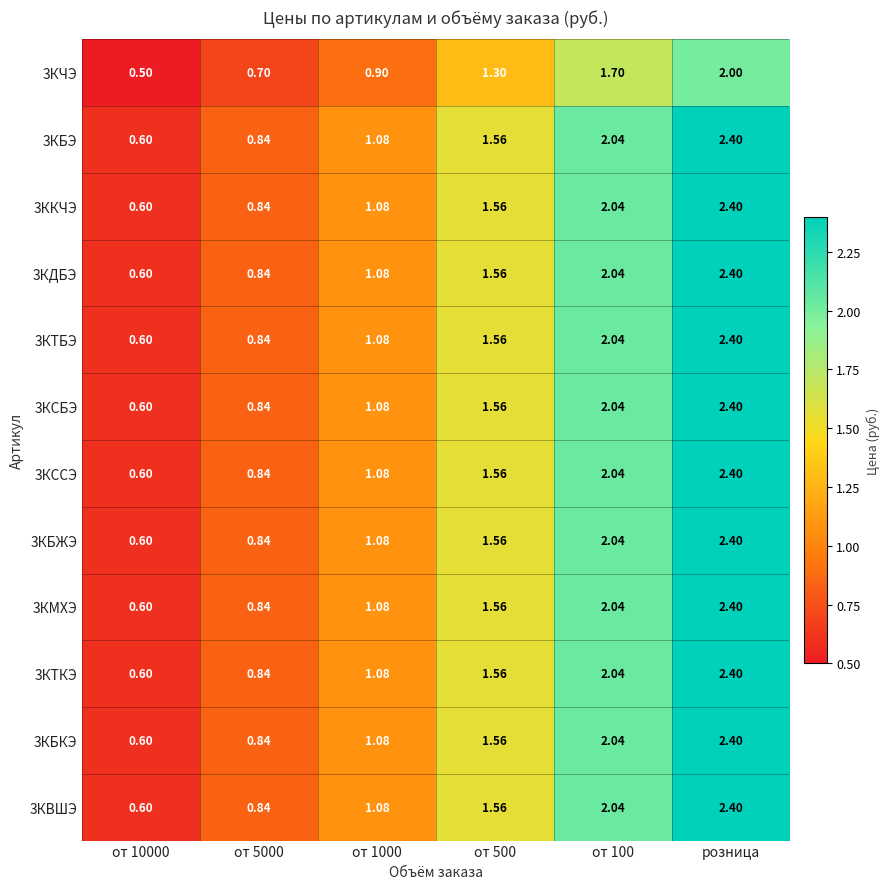

Which category has the highest value in the 3ККЧЭ series?

розница